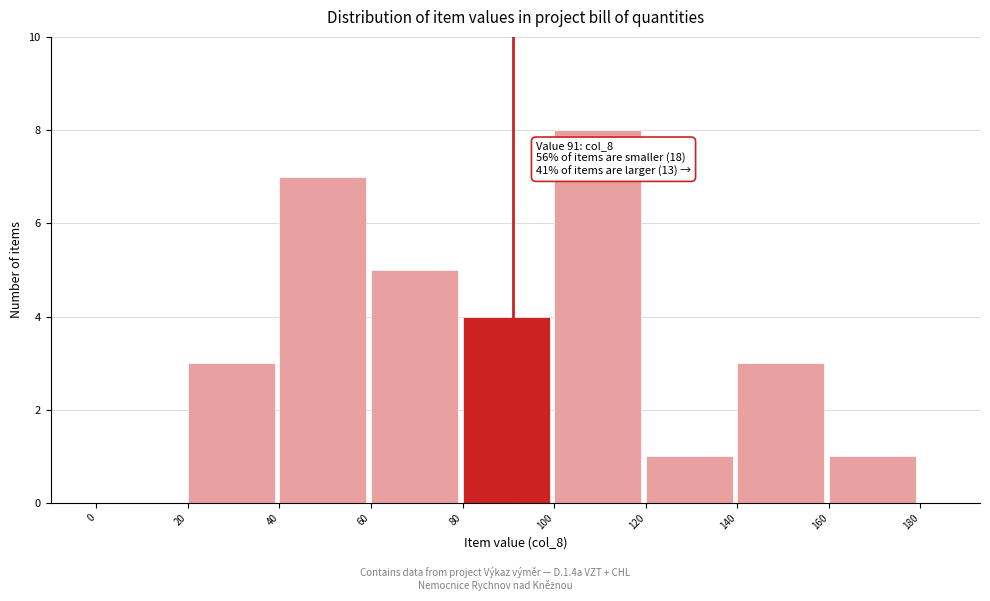

Over which range of the x-axis is the bar tallest?

100 to 120